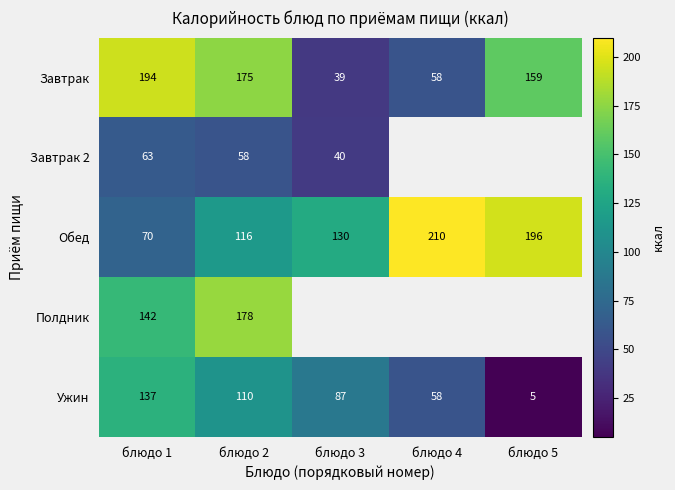

The Ужин series shows 58 at блюдо 4. True or false?

True